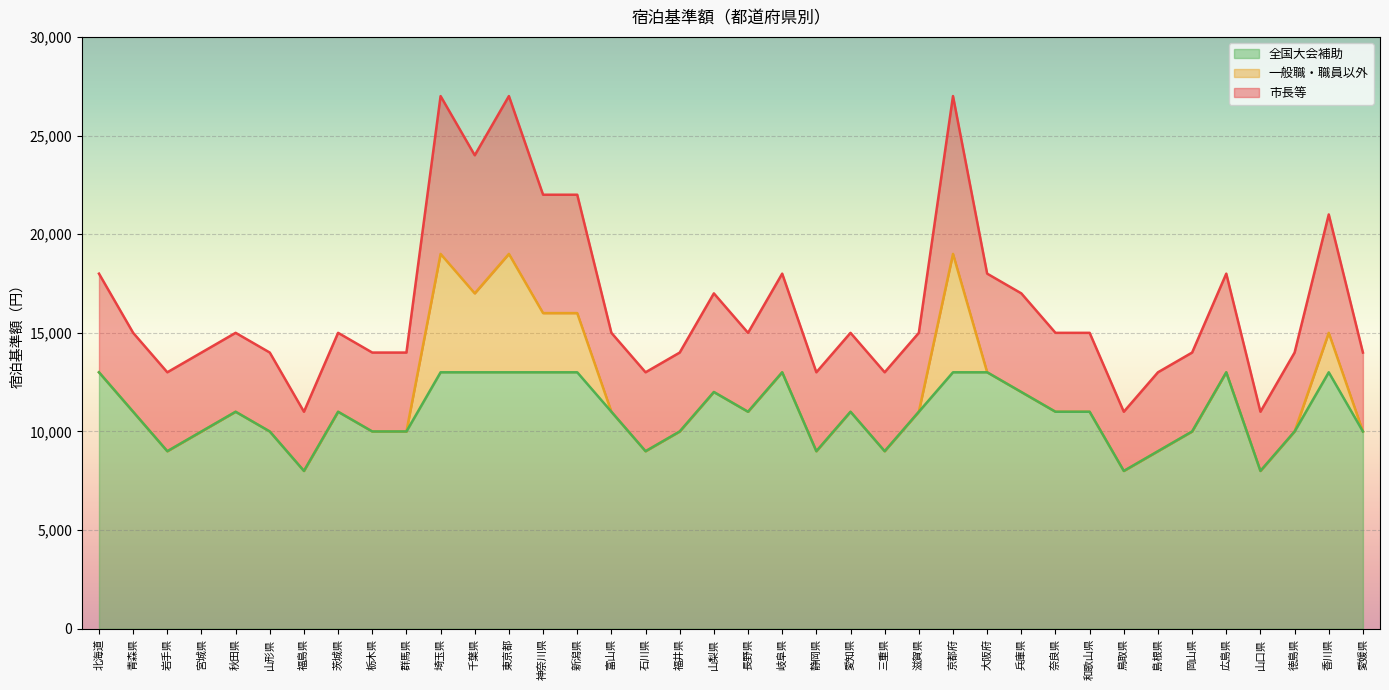

What are all the series names shown in the legend?

全国大会補助, 一般職・職員以外, 市長等